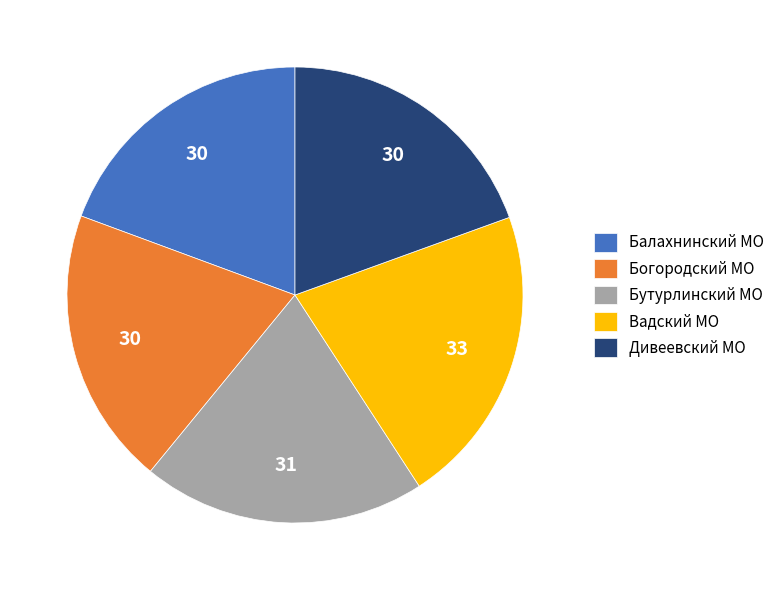

Do Дивеевский МО and Балахнинский МО together represent more than half of the pie?

No